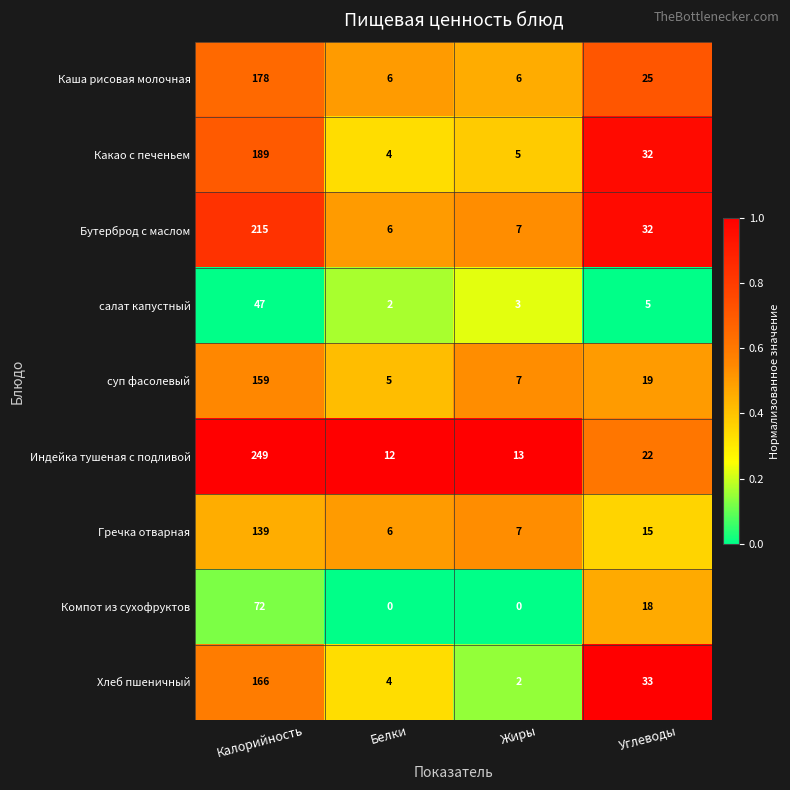

List the series in order of their peak value, highest first.

Индейка тушеная с подливой, Бутерброд с маслом, Какао с печеньем, Каша рисовая молочная, Хлеб пшеничный, суп фасолевый, Гречка отварная, Компот из сухофруктов, салат капустный